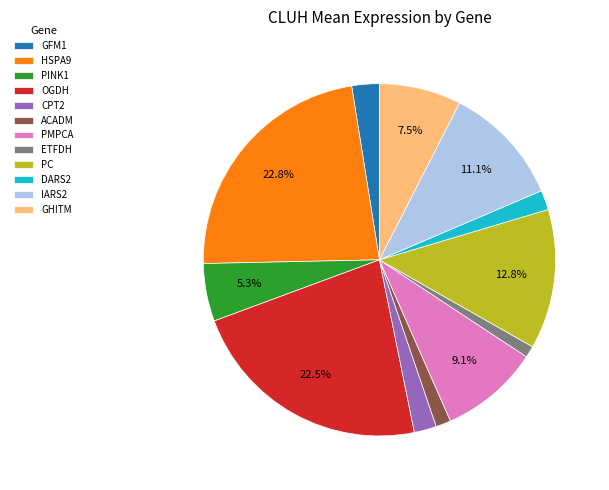

Count the number of slices in the pie.

12